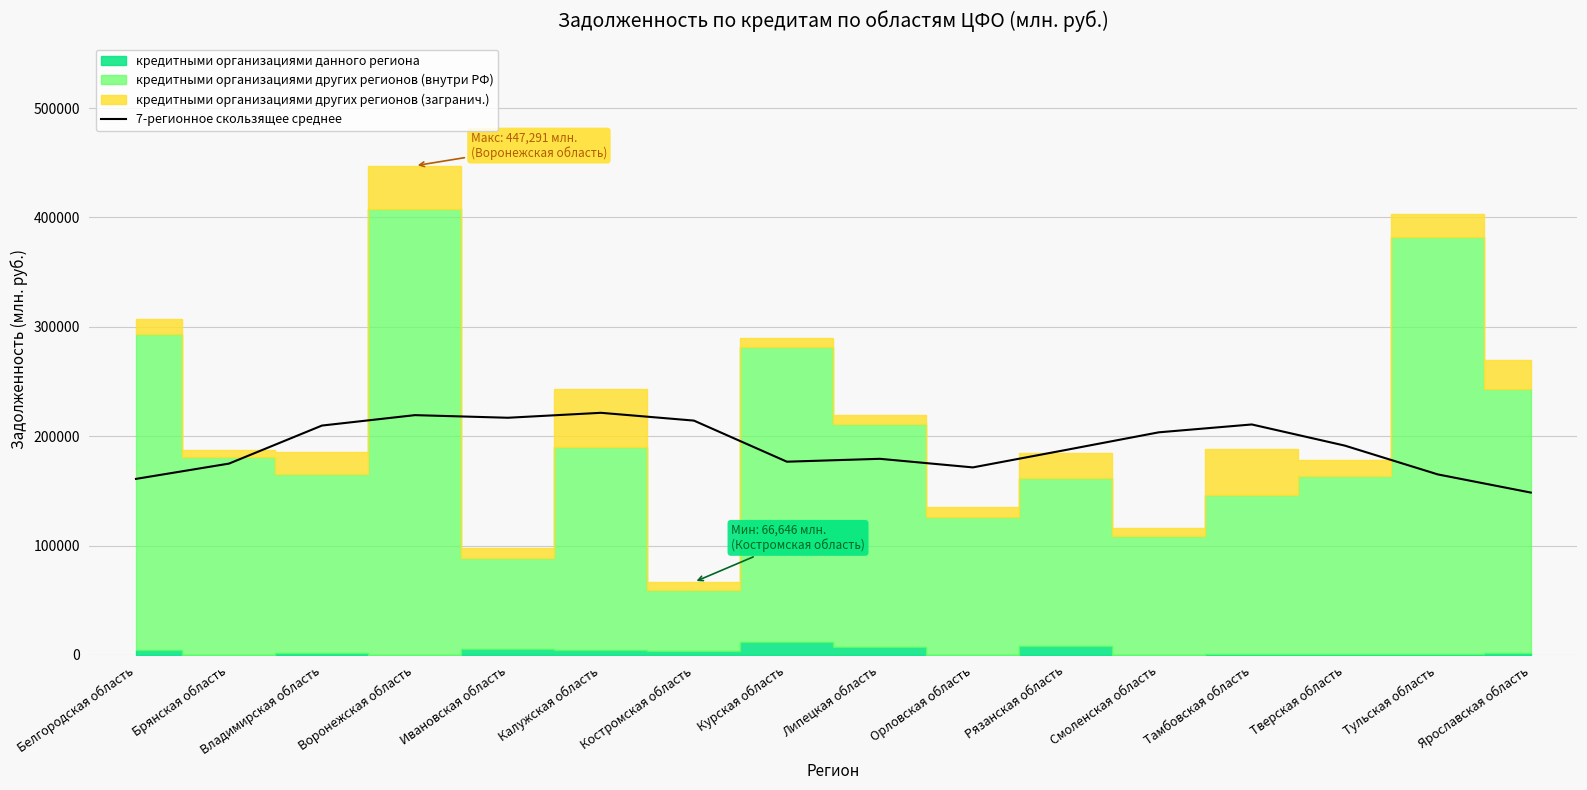

What is the sum of all values?

3052095.0